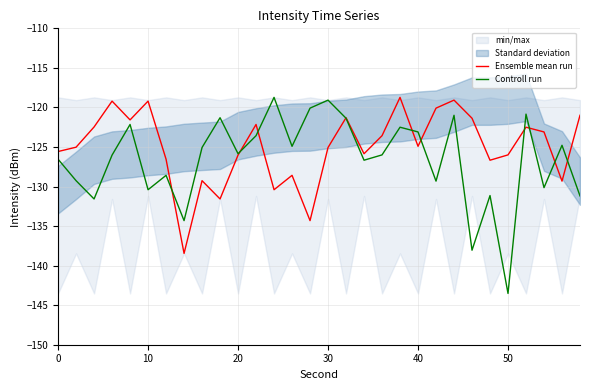

What is the lowest value of the Controll run series?

-143.5